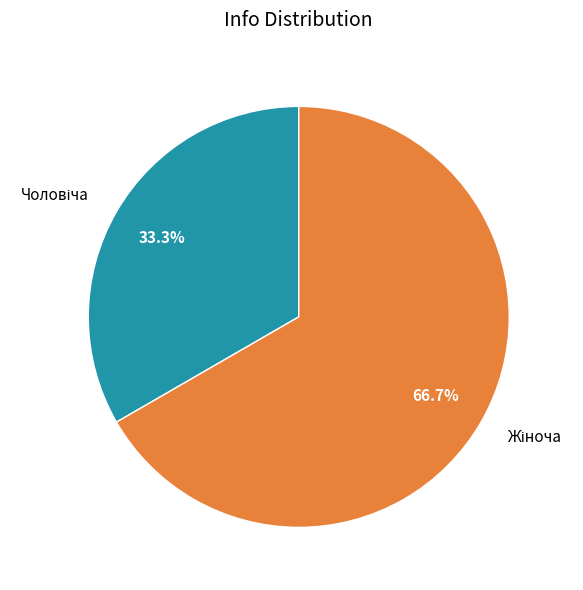

Is there any slice that represents more than half of the pie?

Yes